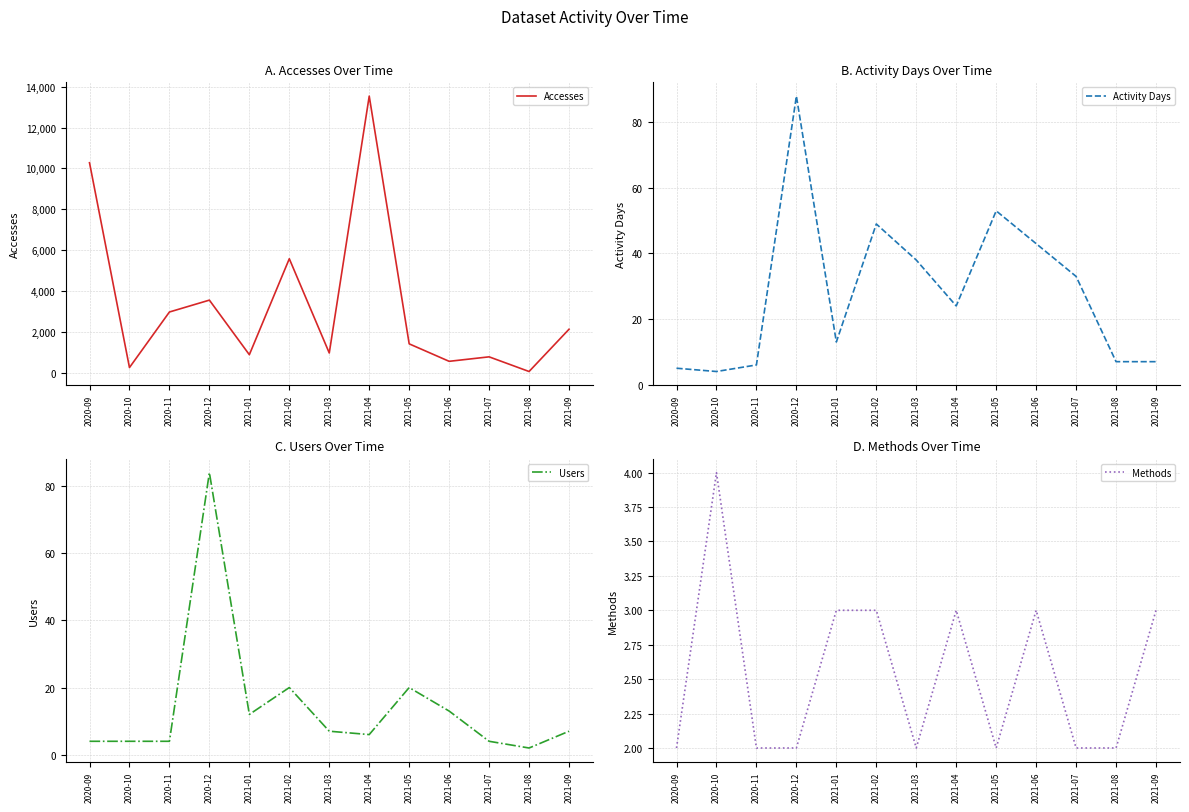

How many interior local valleys does the Methods series have?

2